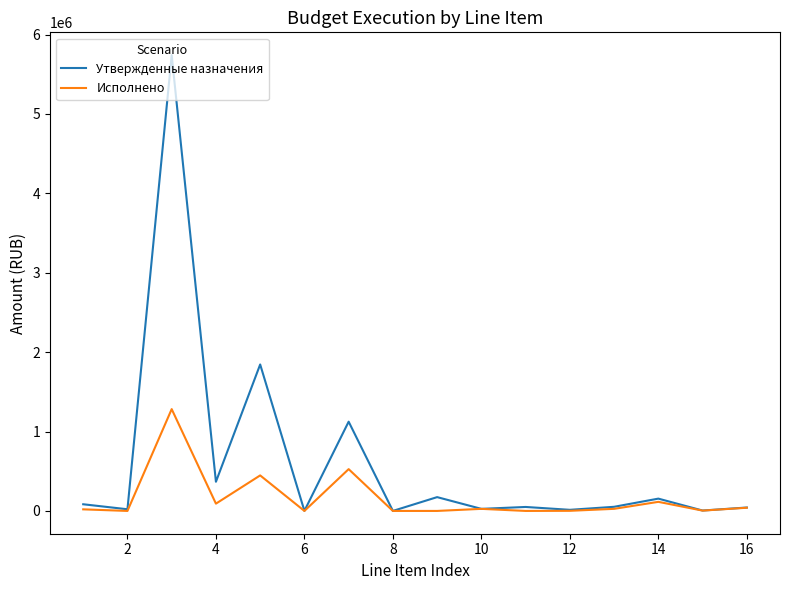

What are all the series names shown in the legend?

Утвержденные назначения, Исполнено